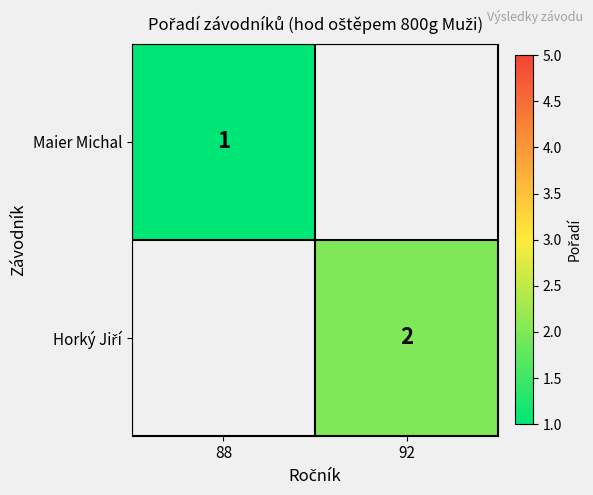

At how many categories does at least one series exceed 1?

1